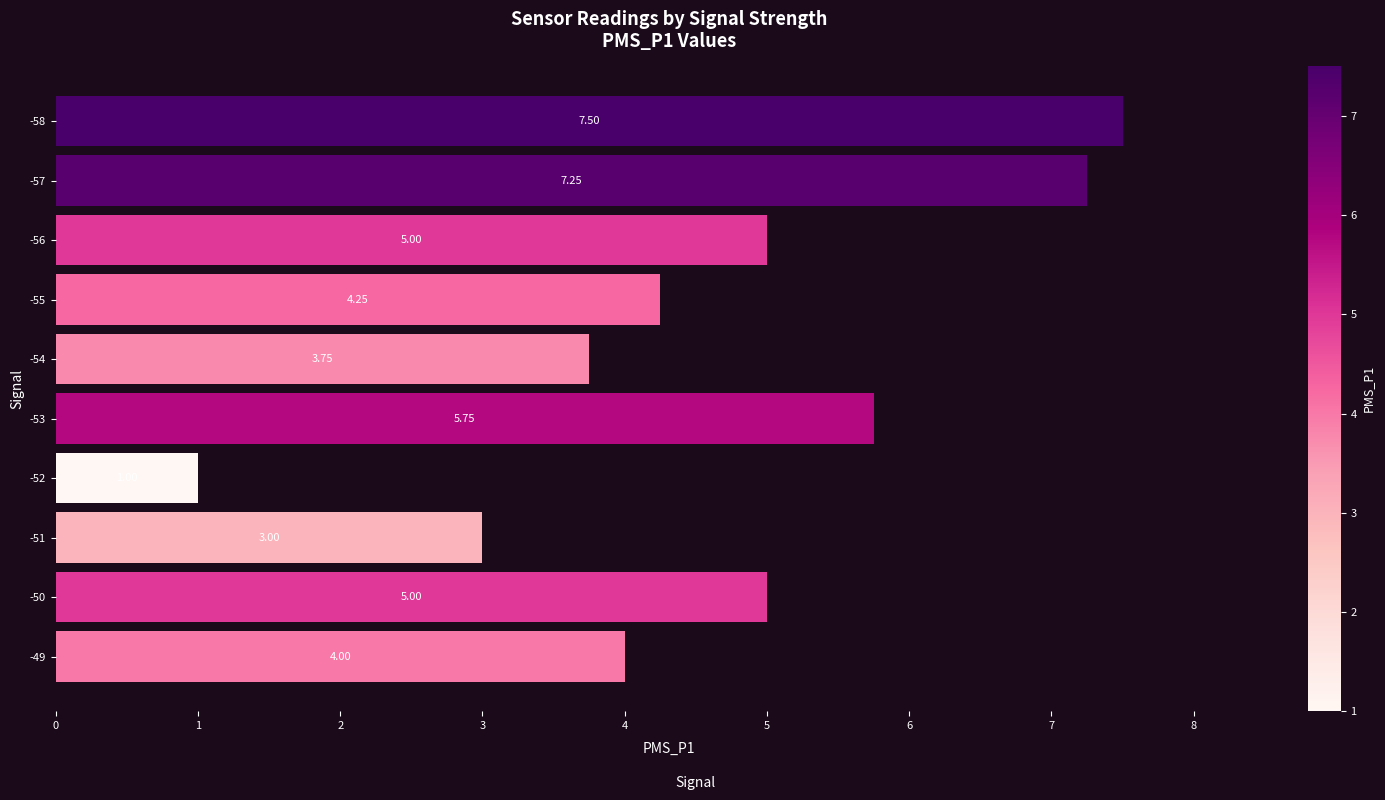

What is the average value?

4.7